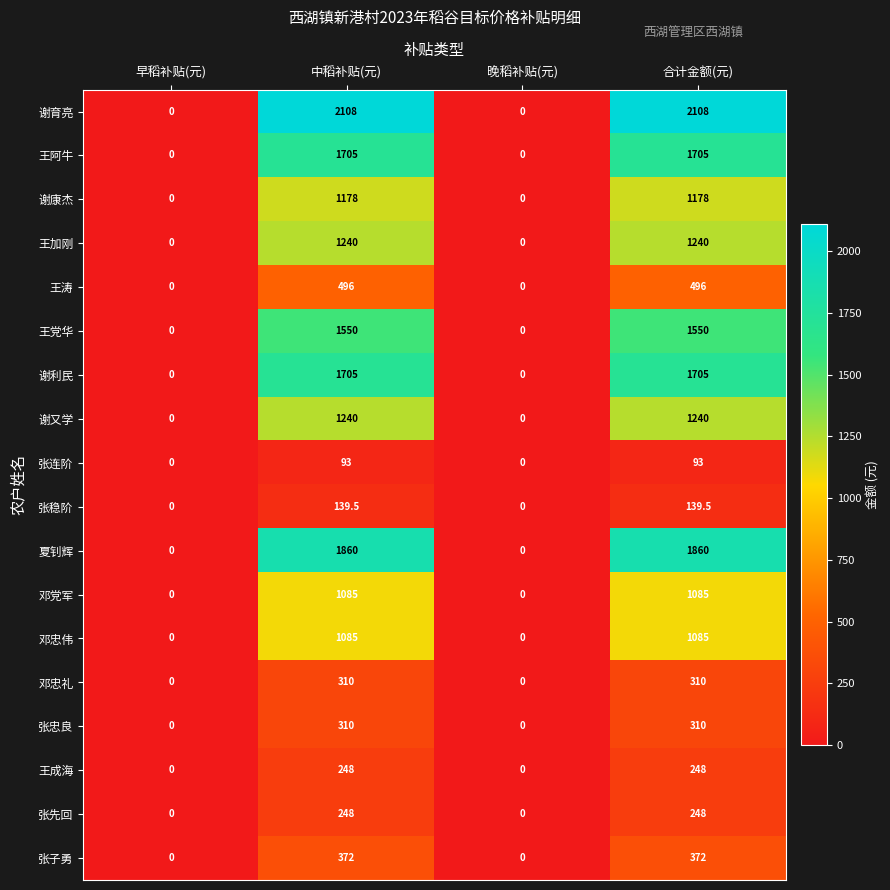

What is the difference between the maximum and minimum values in the 王成海 series?

248.0